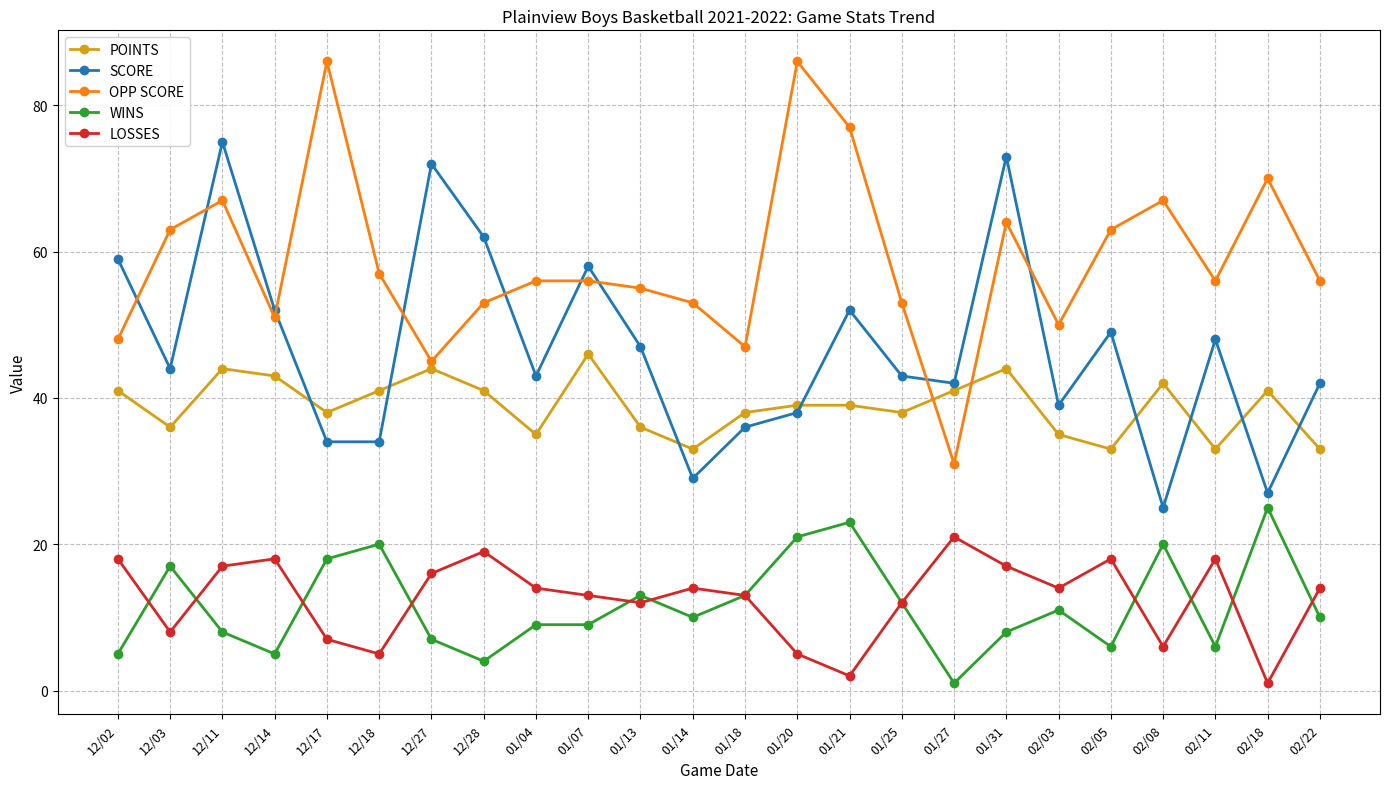

Where does the SCORE series first go above 44?

12/02